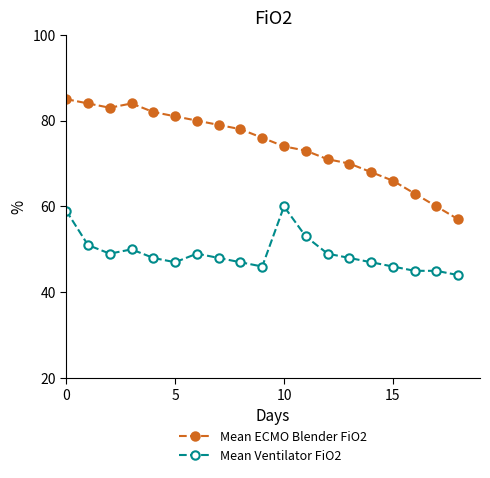

What is the value of the Mean Ventilator FiO2 point at the 14th from the left?

48